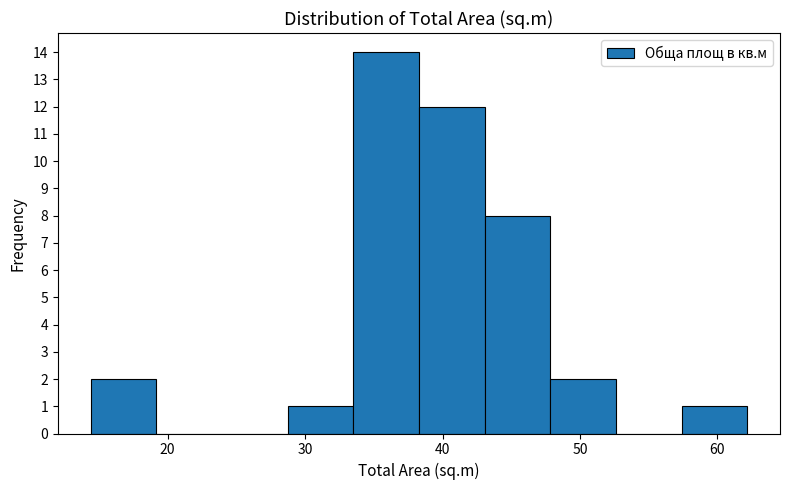

Reading left to right, transcribe this chart: for each bar, give the range it covers on the x-axis and its height. Neither the bar edges nor the heights are printed on the chart, so give them approximately, as read against the axes.

14 to 19: 2
19 to 24: 0
24 to 29: 0
29 to 34: 1
34 to 38: 14
38 to 43: 12
43 to 48: 8
48 to 53: 2
53 to 57: 0
57 to 62: 1